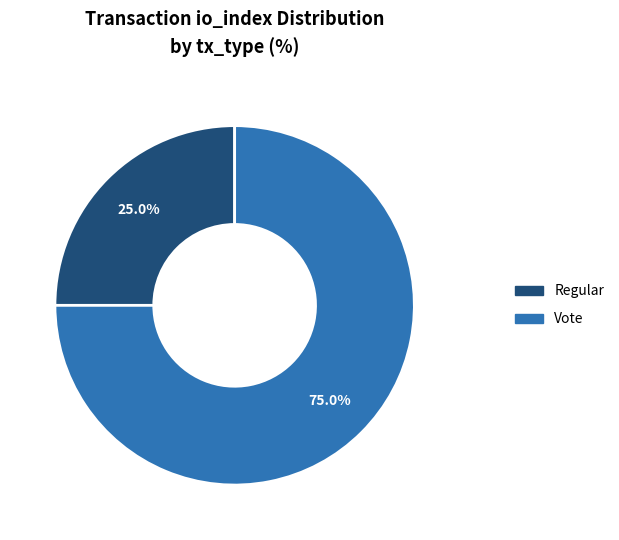

What is the ratio of the value at Vote to the value at Regular?

3.0